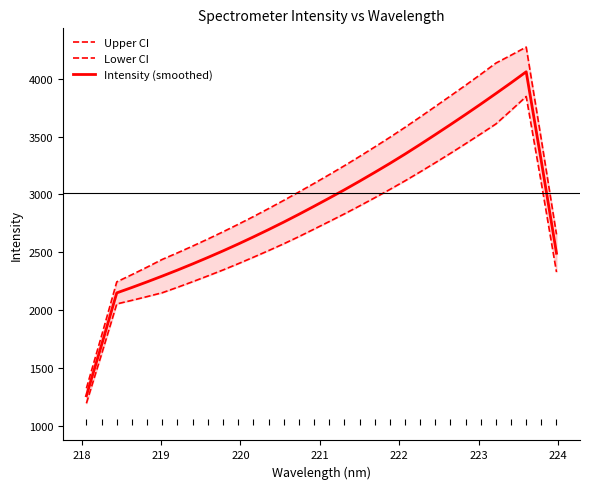

What are all the series names shown in the legend?

Upper CI, Lower CI, Intensity (smoothed)